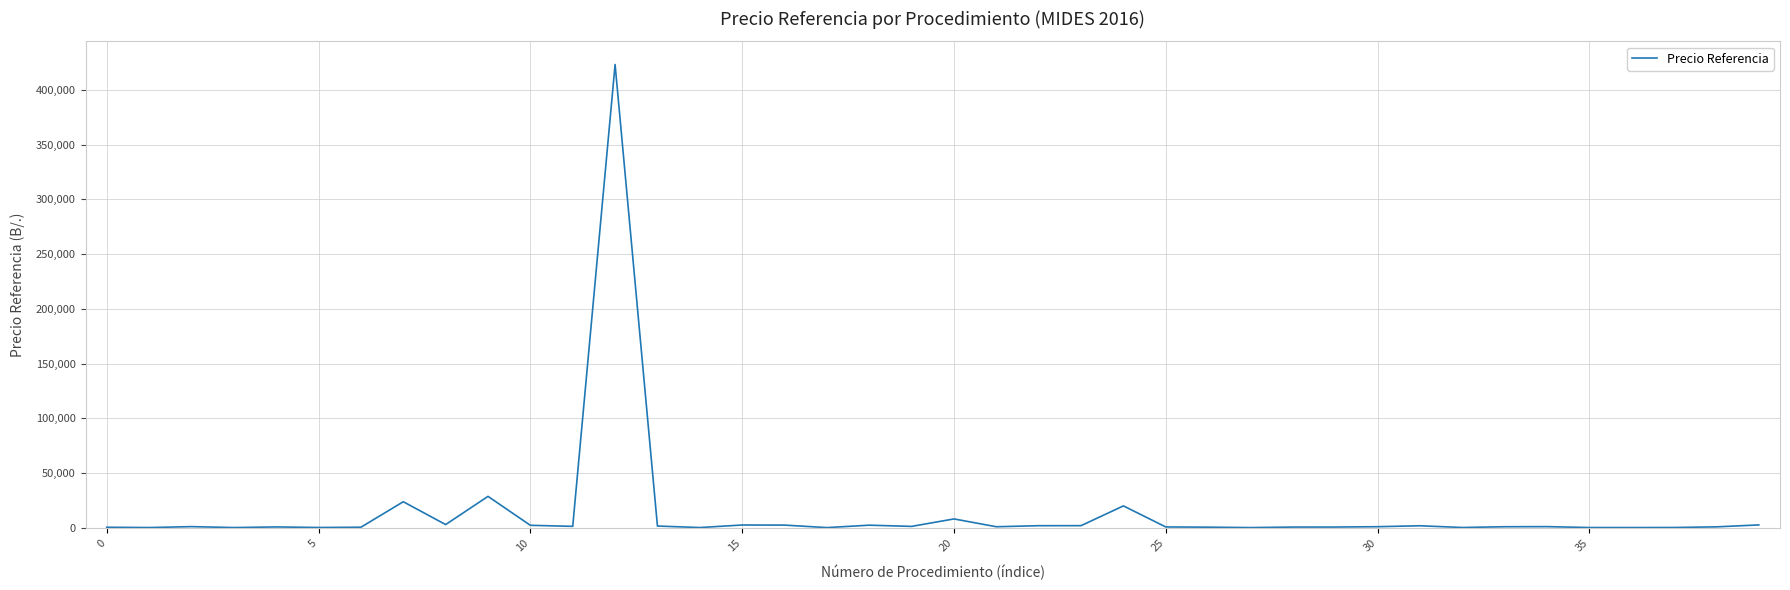

What is the difference between the maximum and minimum values?

422957.2